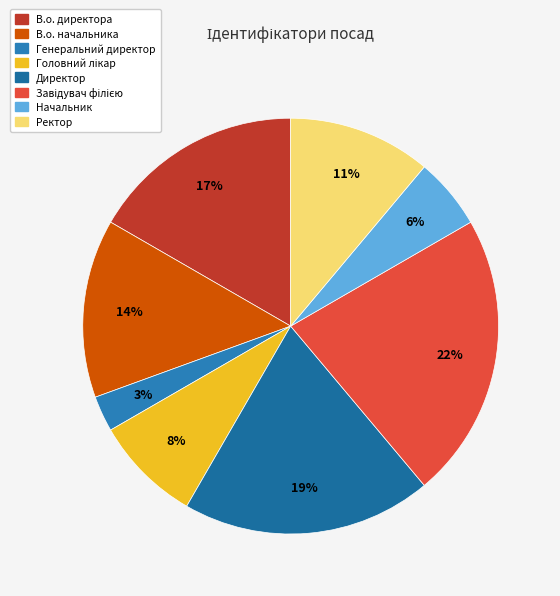

To the nearest percent, what is the difference between the largest and smallest slice percentages?

19%